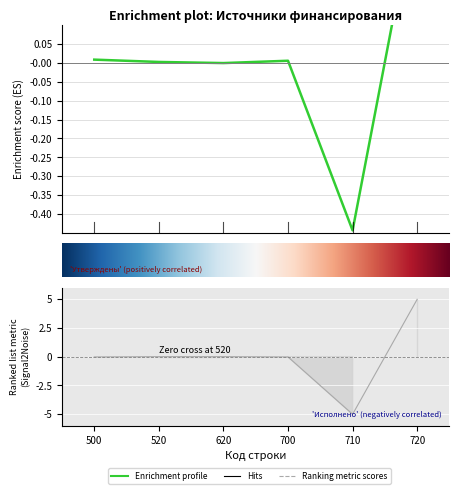

What is the difference between the second highest and minimum values in the Утвержденные бюджетные назначения series?

0.5